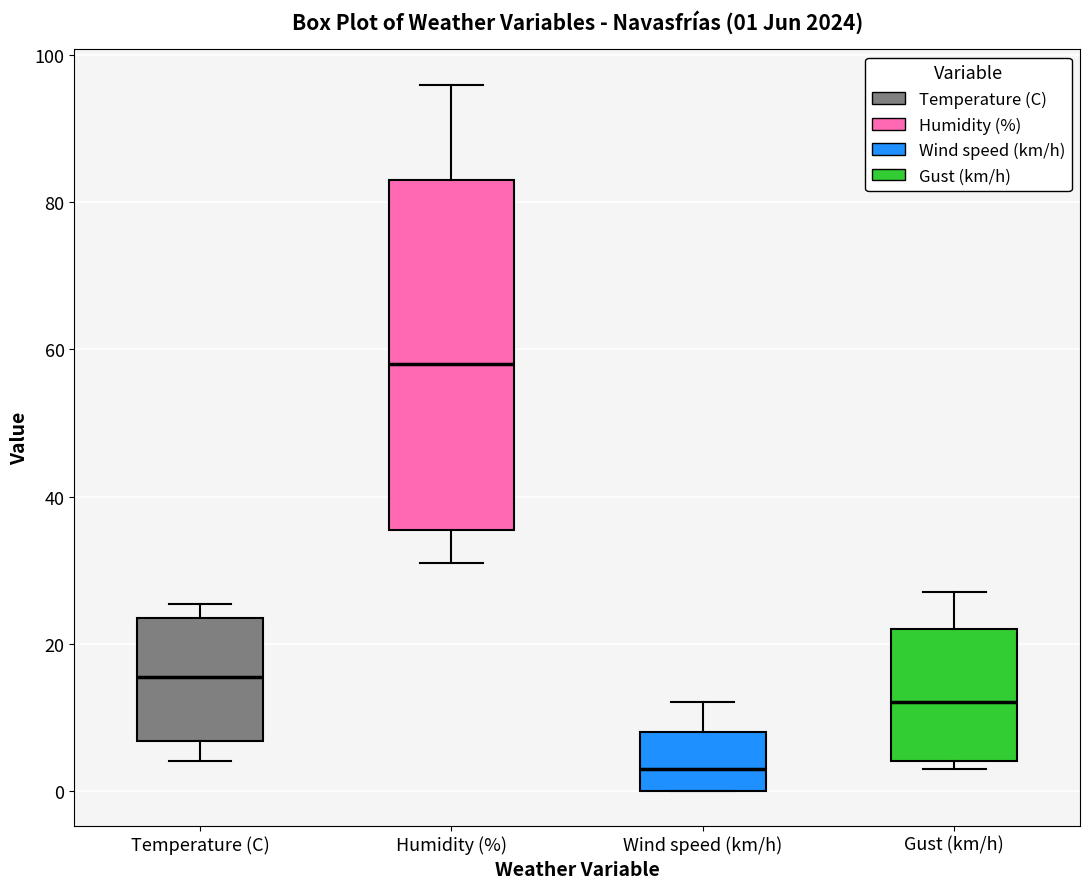

Comparing the boxes themselves (not the whiskers), which one is the tallest?

Humidity (%)